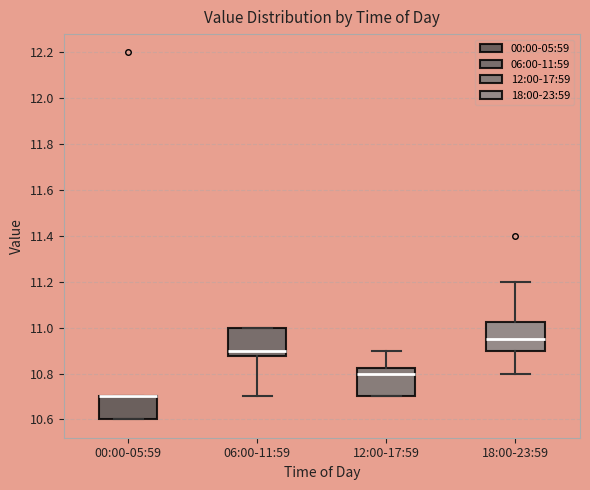

Reading left to right, transcribe this box plot: for each box, give where its median line is, the range the box spans, and where its two whiskers end, as read against the y-axis. The values are not printed on the chart, so give them approximately, as read against the axis.

00:00-05:59: median 10.70 (drawn on the box's upper edge), box 10.60 to 10.70, whiskers 10.60 to 10.70
06:00-11:59: median 10.90, box 10.88 to 11.00, whiskers 10.70 to 11.00
12:00-17:59: median 10.80, box 10.70 to 10.82, whiskers 10.70 to 10.90
18:00-23:59: median 10.96, box 10.90 to 11.02, whiskers 10.80 to 11.20